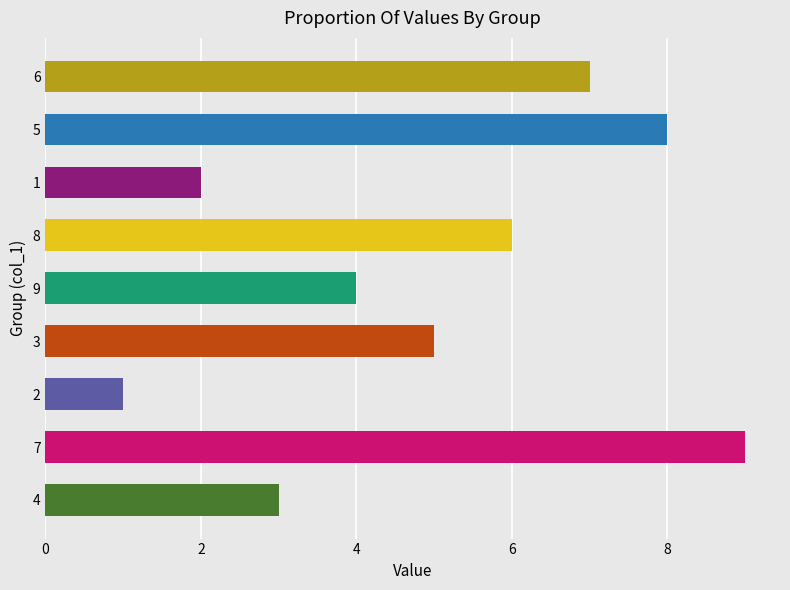

Rank the categories by value from lowest to highest.

2, 1, 4, 9, 3, 8, 6, 5, 7